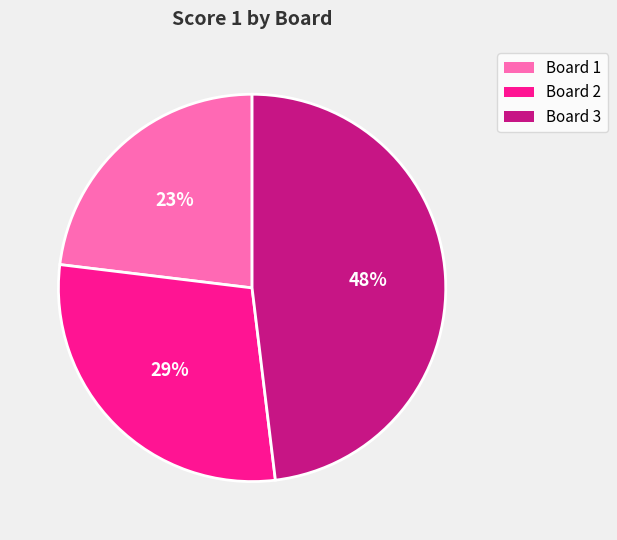

To the nearest percent, what percentage of the pie is Board 2?

29%